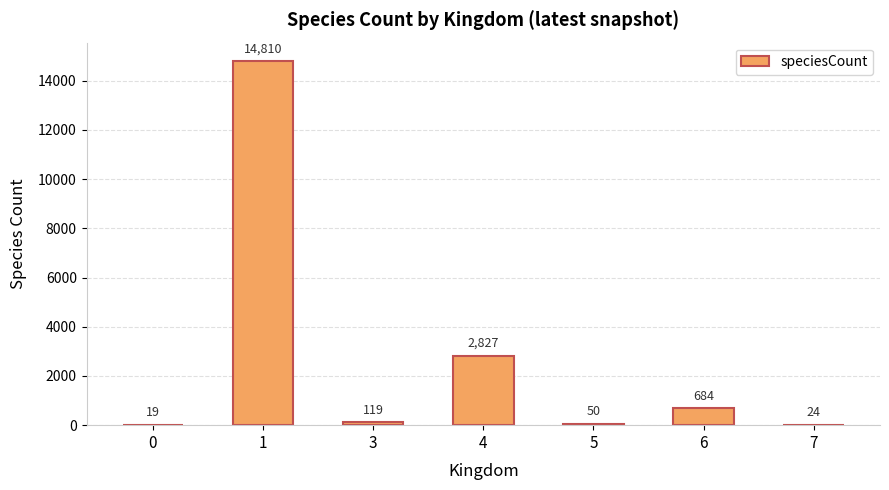

What is the sum of the values at 1 and 5?

14860